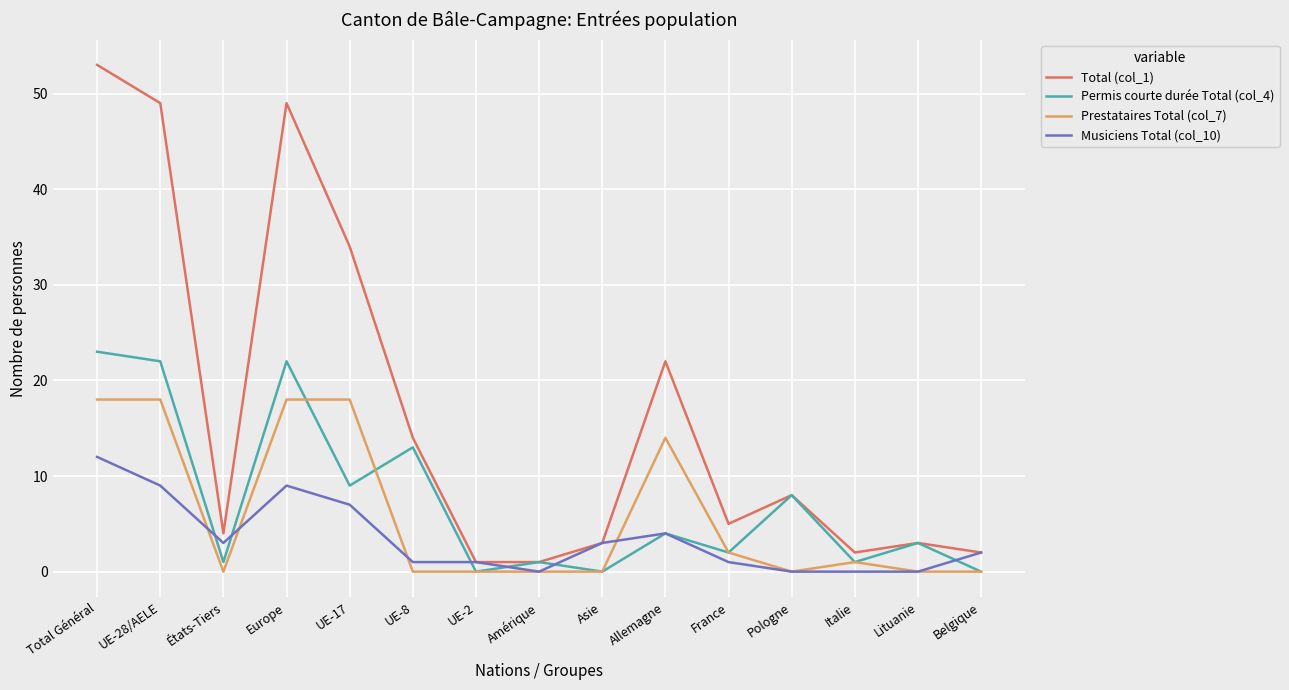

What are all the series names shown in the legend?

Total (col_1), Permis courte durée Total (col_4), Prestataires Total (col_7), Musiciens Total (col_10)